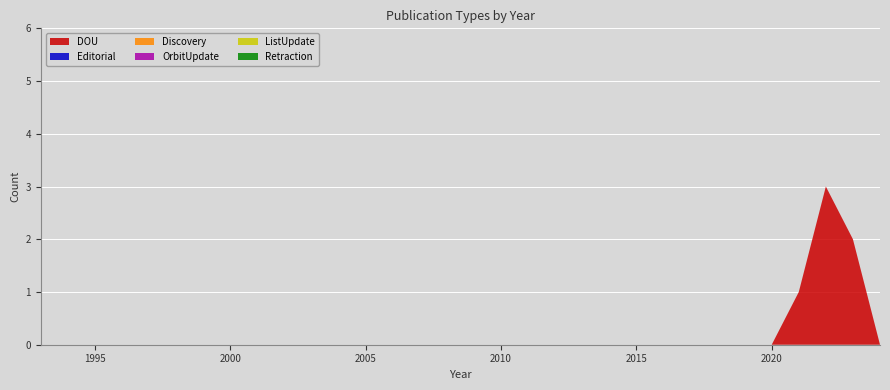

Reading left to right, what are all the values shown in this chart?

DOU: 1993=0	1994=0	1995=0	1996=0	1997=0	1998=0	1999=0	2000=0	2001=0	2002=0	2003=0	2004=0	2005=0	2006=0	2007=0	2008=0	2009=0	2010=0	2011=0	2012=0	2013=0	2014=0	2015=0	2016=0	2017=0	2018=0	2019=0	2020=0	2021=1	2022=3	2023=2	2024=0
Editorial: 1993=0	1994=0	1995=0	1996=0	1997=0	1998=0	1999=0	2000=0	2001=0	2002=0	2003=0	2004=0	2005=0	2006=0	2007=0	2008=0	2009=0	2010=0	2011=0	2012=0	2013=0	2014=0	2015=0	2016=0	2017=0	2018=0	2019=0	2020=0	2021=0	2022=0	2023=0	2024=0
Discovery: 1993=0	1994=0	1995=0	1996=0	1997=0	1998=0	1999=0	2000=0	2001=0	2002=0	2003=0	2004=0	2005=0	2006=0	2007=0	2008=0	2009=0	2010=0	2011=0	2012=0	2013=0	2014=0	2015=0	2016=0	2017=0	2018=0	2019=0	2020=0	2021=0	2022=0	2023=0	2024=0
OrbitUpdate: 1993=0	1994=0	1995=0	1996=0	1997=0	1998=0	1999=0	2000=0	2001=0	2002=0	2003=0	2004=0	2005=0	2006=0	2007=0	2008=0	2009=0	2010=0	2011=0	2012=0	2013=0	2014=0	2015=0	2016=0	2017=0	2018=0	2019=0	2020=0	2021=0	2022=0	2023=0	2024=0
ListUpdate: 1993=0	1994=0	1995=0	1996=0	1997=0	1998=0	1999=0	2000=0	2001=0	2002=0	2003=0	2004=0	2005=0	2006=0	2007=0	2008=0	2009=0	2010=0	2011=0	2012=0	2013=0	2014=0	2015=0	2016=0	2017=0	2018=0	2019=0	2020=0	2021=0	2022=0	2023=0	2024=0
Retraction: 1993=0	1994=0	1995=0	1996=0	1997=0	1998=0	1999=0	2000=0	2001=0	2002=0	2003=0	2004=0	2005=0	2006=0	2007=0	2008=0	2009=0	2010=0	2011=0	2012=0	2013=0	2014=0	2015=0	2016=0	2017=0	2018=0	2019=0	2020=0	2021=0	2022=0	2023=0	2024=0